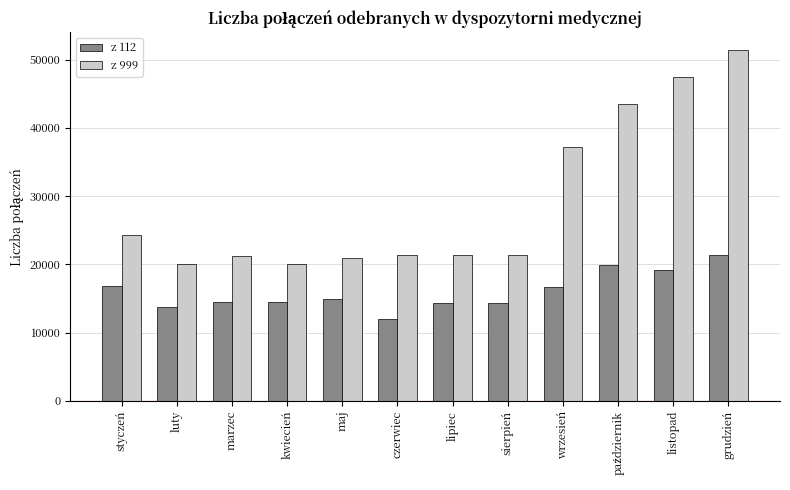

How many bars are there in total?

24